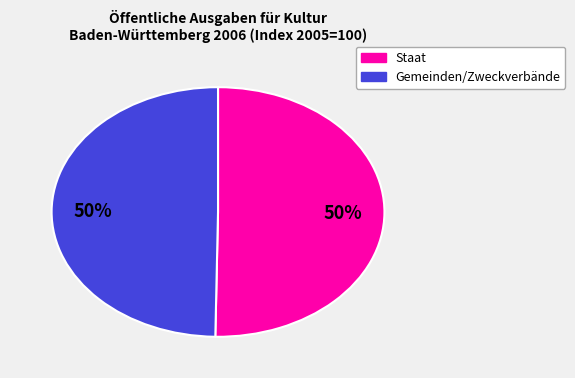

To the nearest percent, what is the average slice percentage?

50%